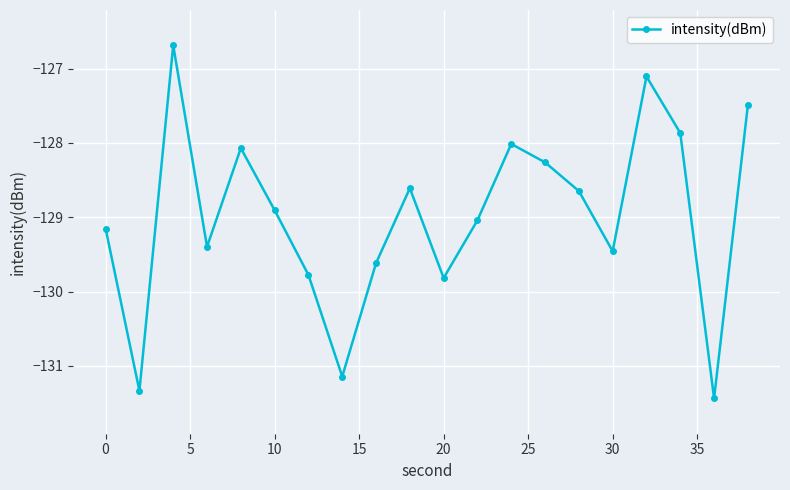

What is the average value?

-129.0